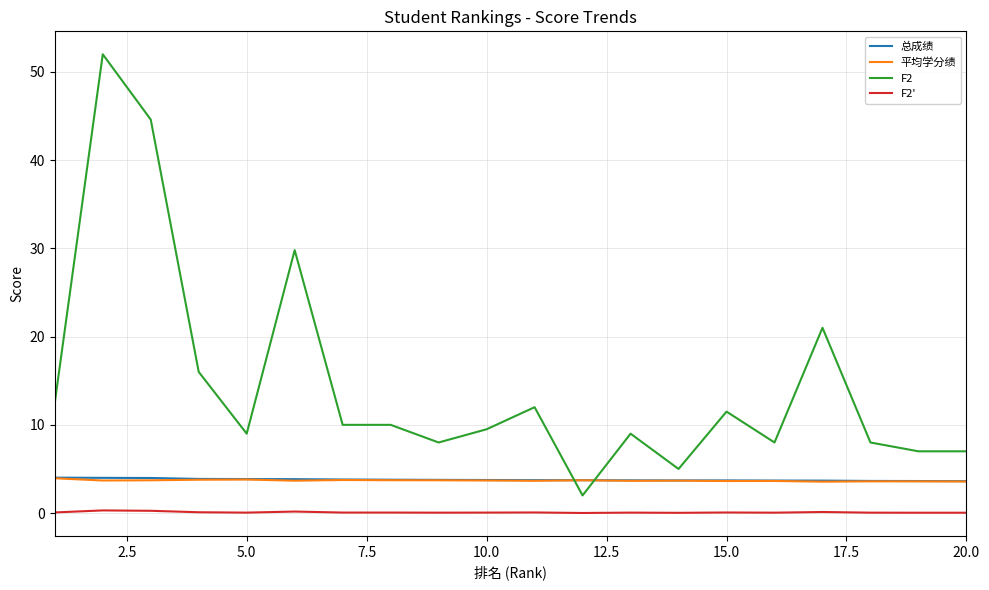

At how many categories does at least one series exceed 43?

2